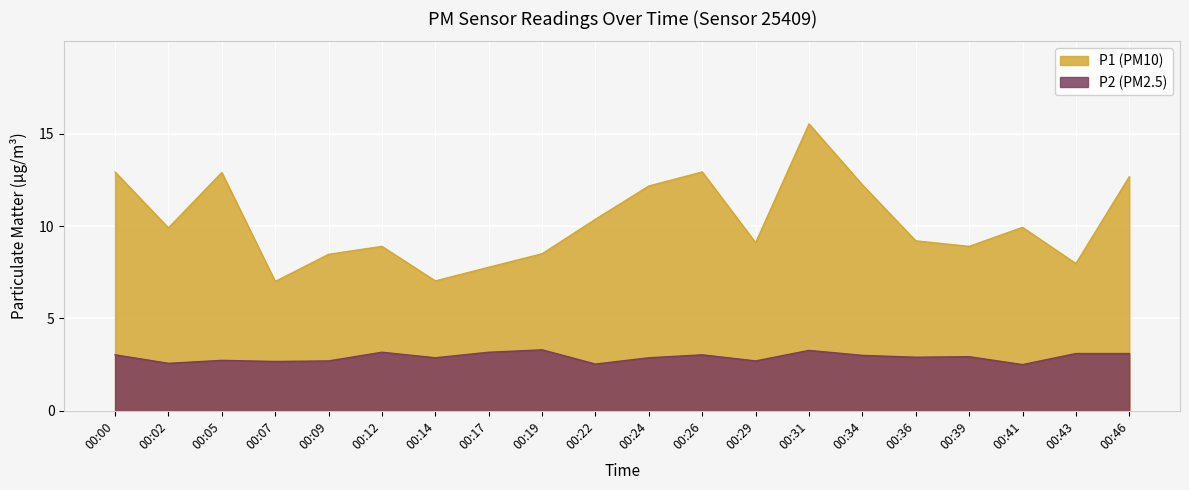

What is the difference between the highest and lowest values at 00:39?

6.0